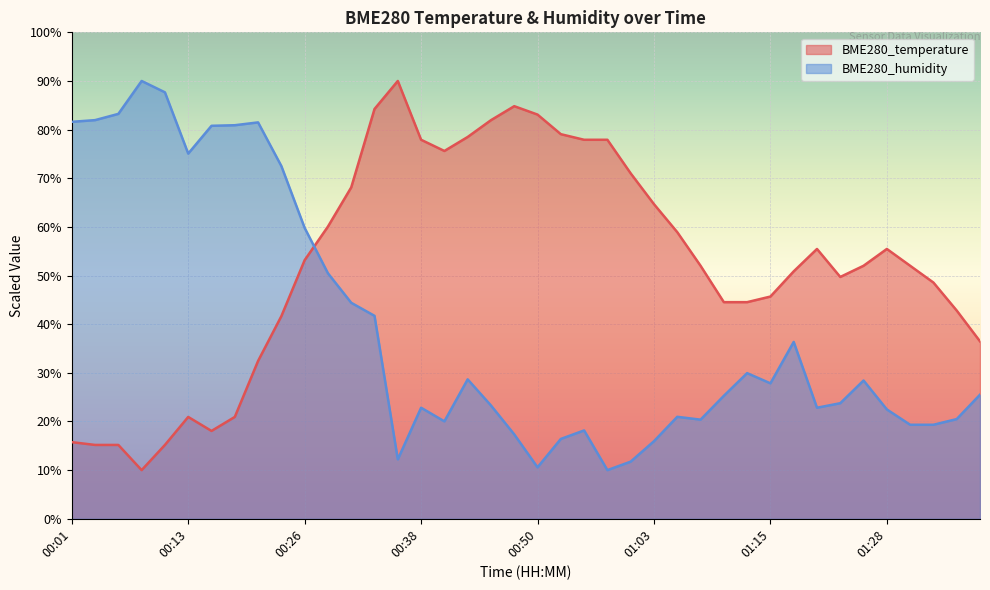

How many categories are shown in the chart?

40